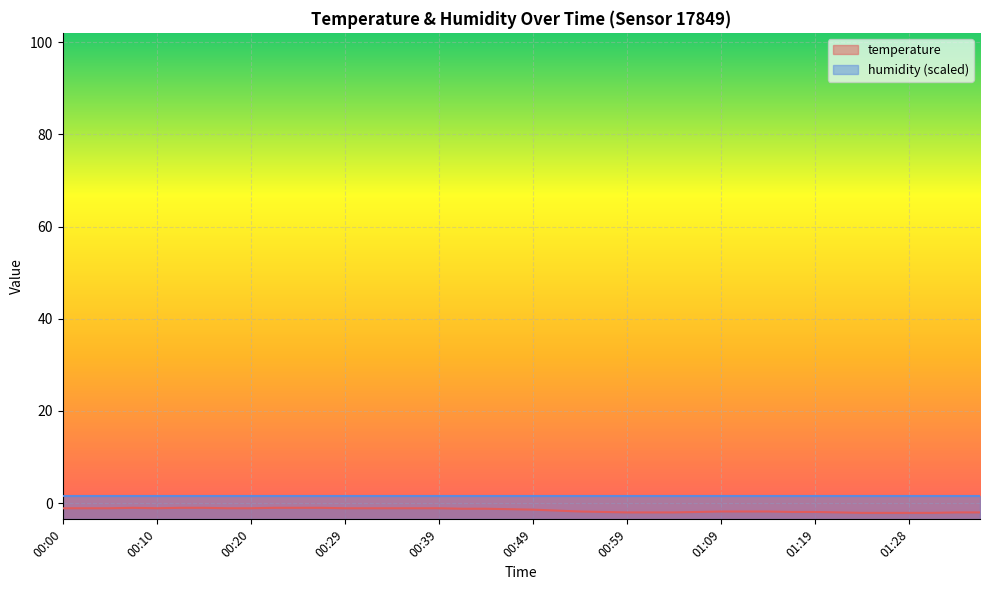

List the labels in order of value, largest first.

00:07, 00:12, 00:15, 00:22, 00:25, 00:27, 00:00, 00:02, 00:05, 00:10, 00:17, 00:20, 00:29, 00:32, 00:34, 00:37, 00:39, 00:42, 00:44, 00:47, 00:49, 00:52, 00:54, 01:09, 01:11, 01:14, 00:56, 01:06, 01:16, 01:19, 00:59, 01:01, 01:04, 01:21, 01:33, 01:36, 01:23, 01:26, 01:28, 01:31